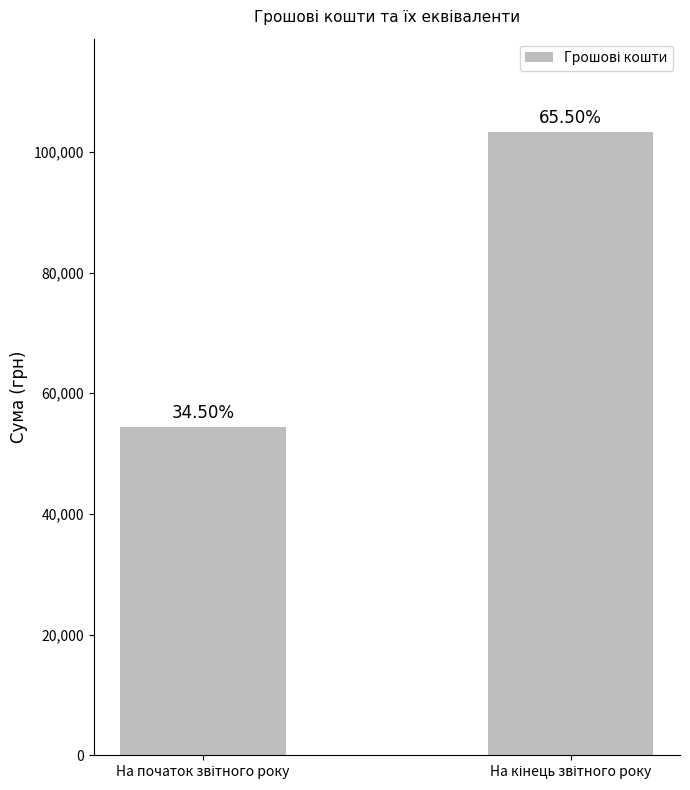

Rank the categories by value from highest to lowest.

На кінець звітного року, На початок звітного року